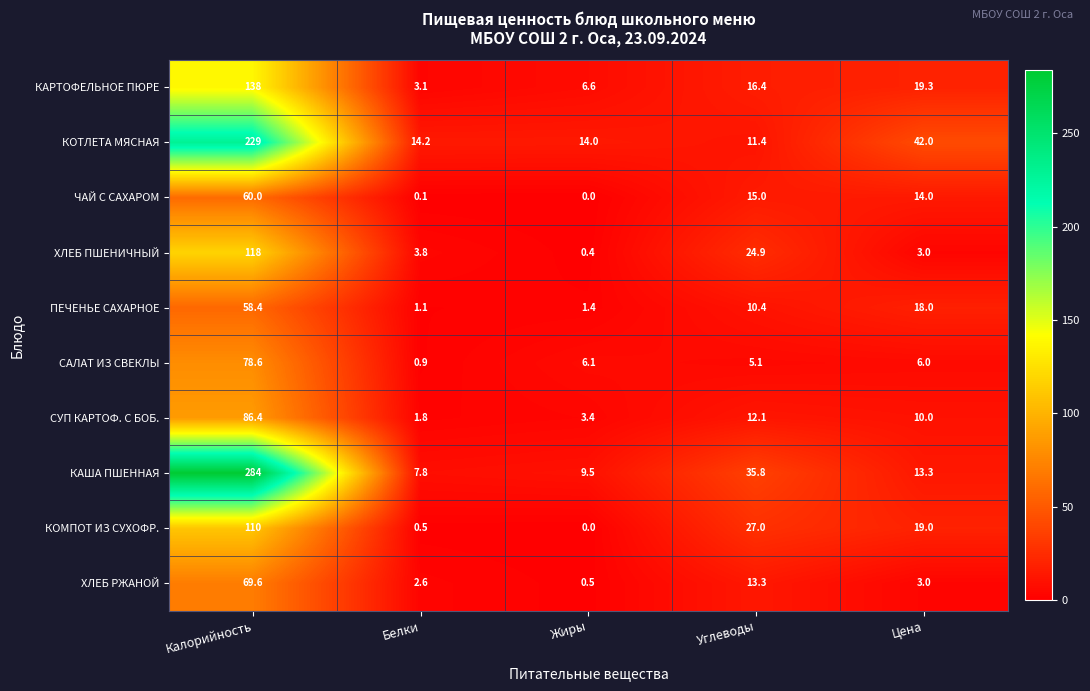

Which series has the widest spread of values?

КАША ПШЕННАЯ